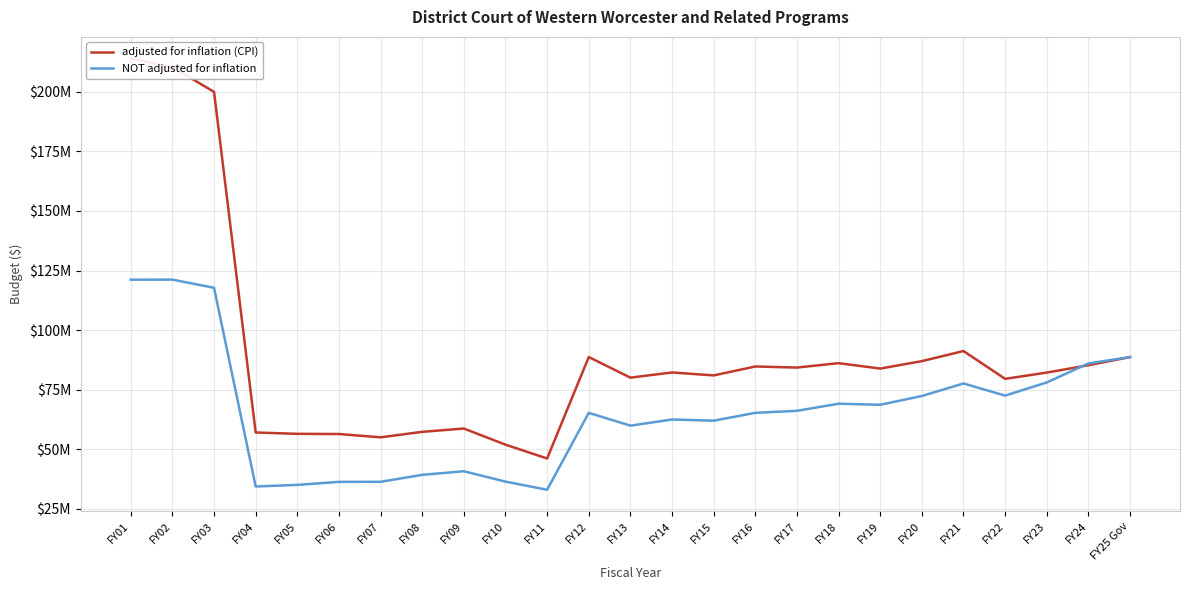

What is the spread (max minus min) of values at FY01?

92949455